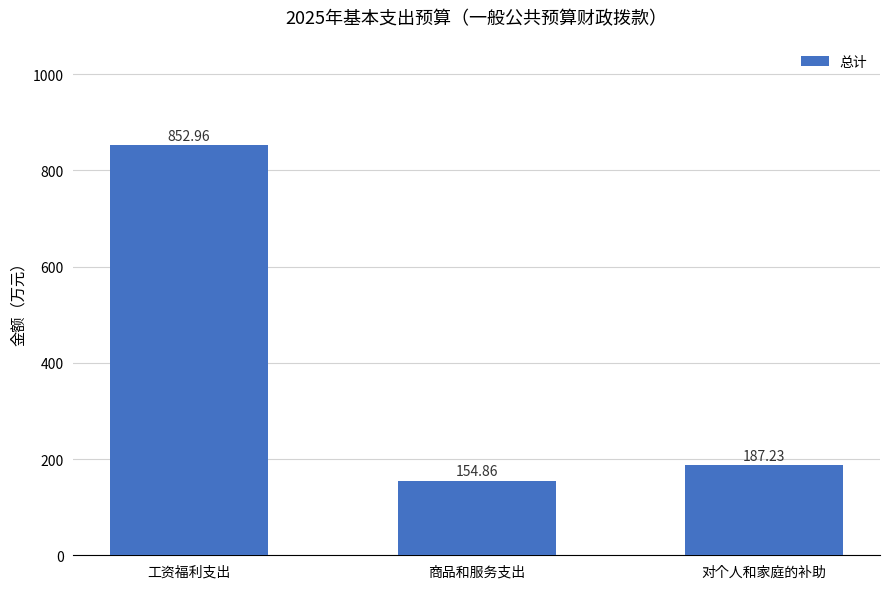

True or false: the data shows 853.0 at 工资福利支出.

True